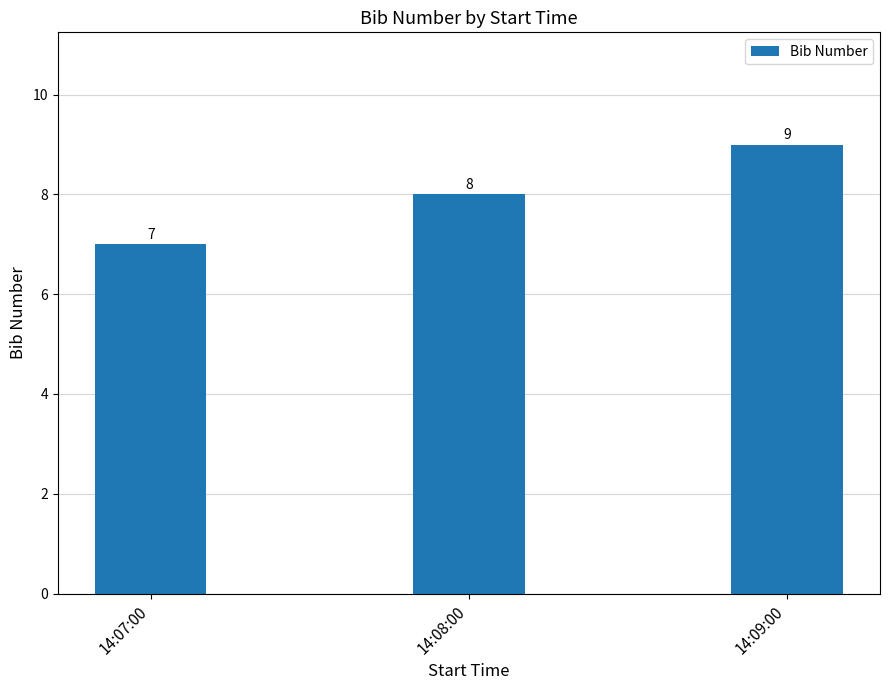

List the labels in order of value, largest first.

14:09:00, 14:08:00, 14:07:00